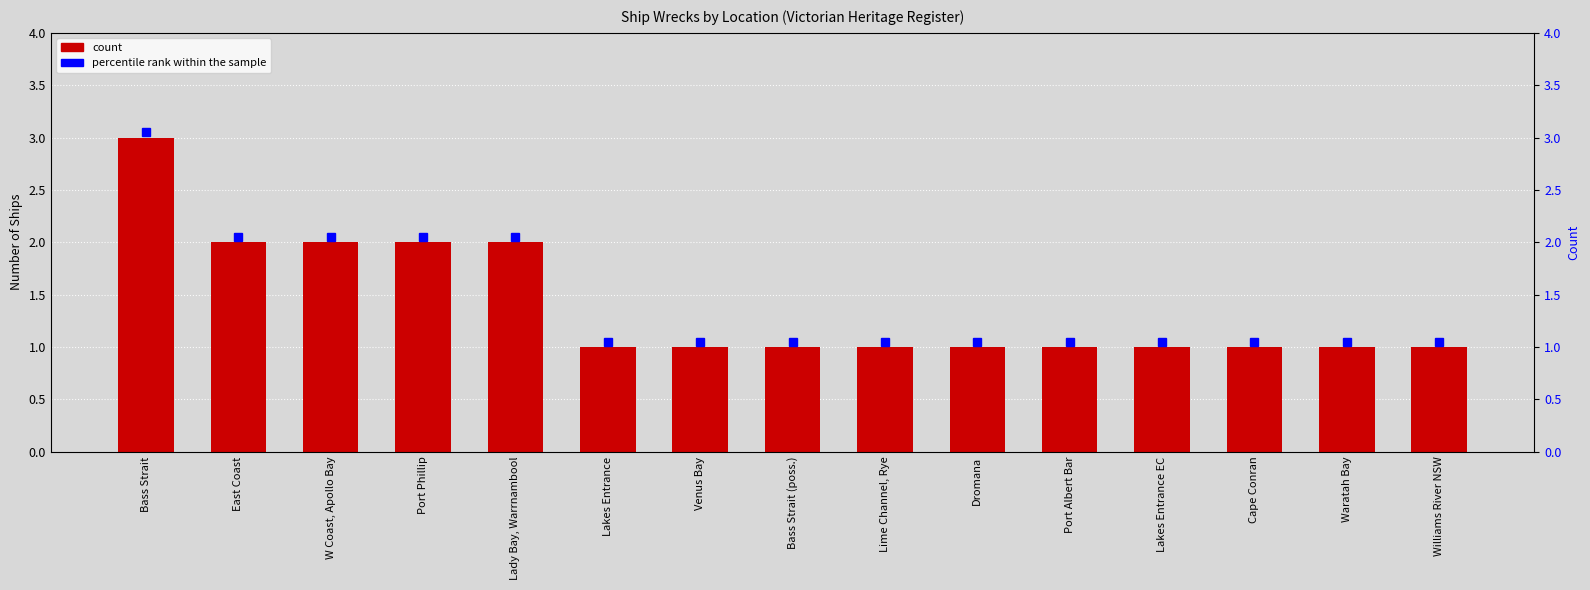

The percentile rank within the sample series shows 3.3 at W Coast, Apollo Bay. True or false?

False